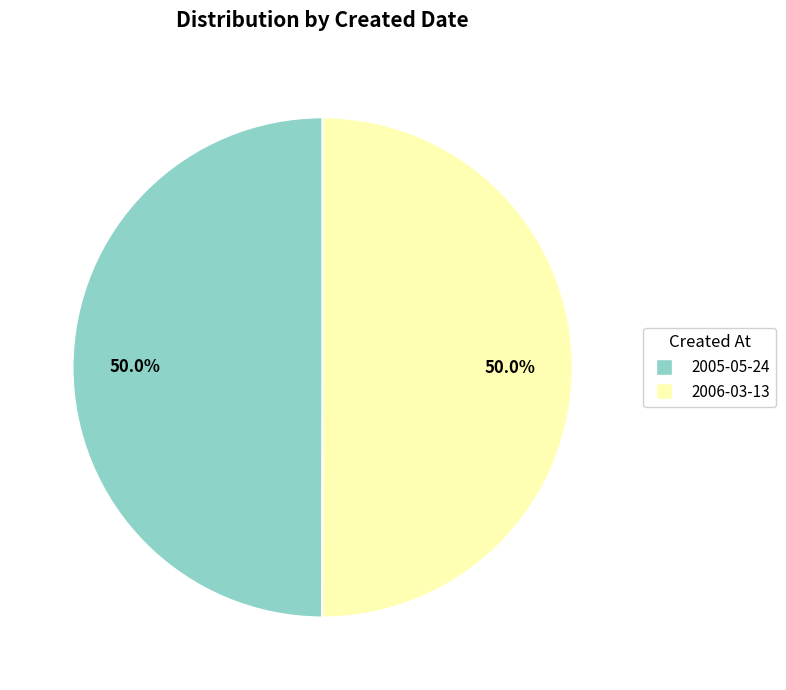

To the nearest percent, what portion does 2006-03-13 represent?

50%